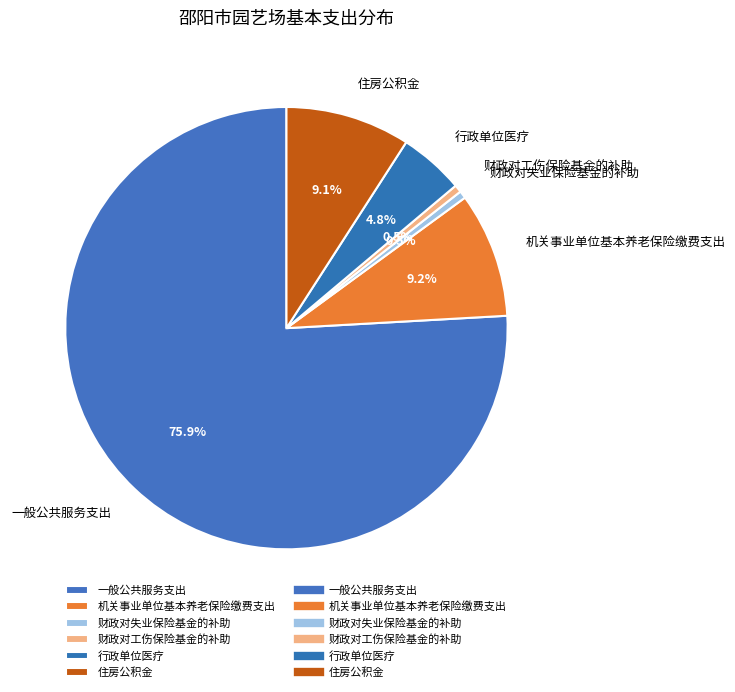

Does any single category account for the majority?

Yes